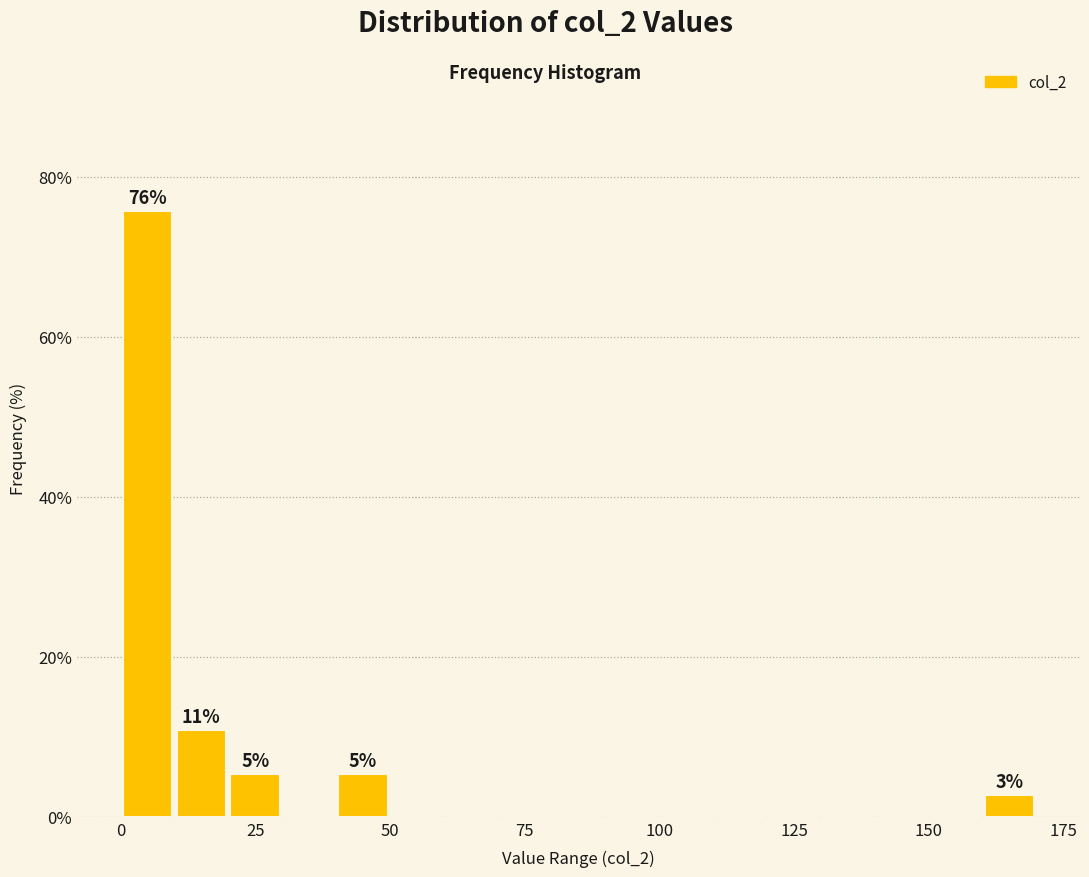

Around what value on the x-axis is the tallest bar? Give the approximate position of its centre, as read against the axis.

5